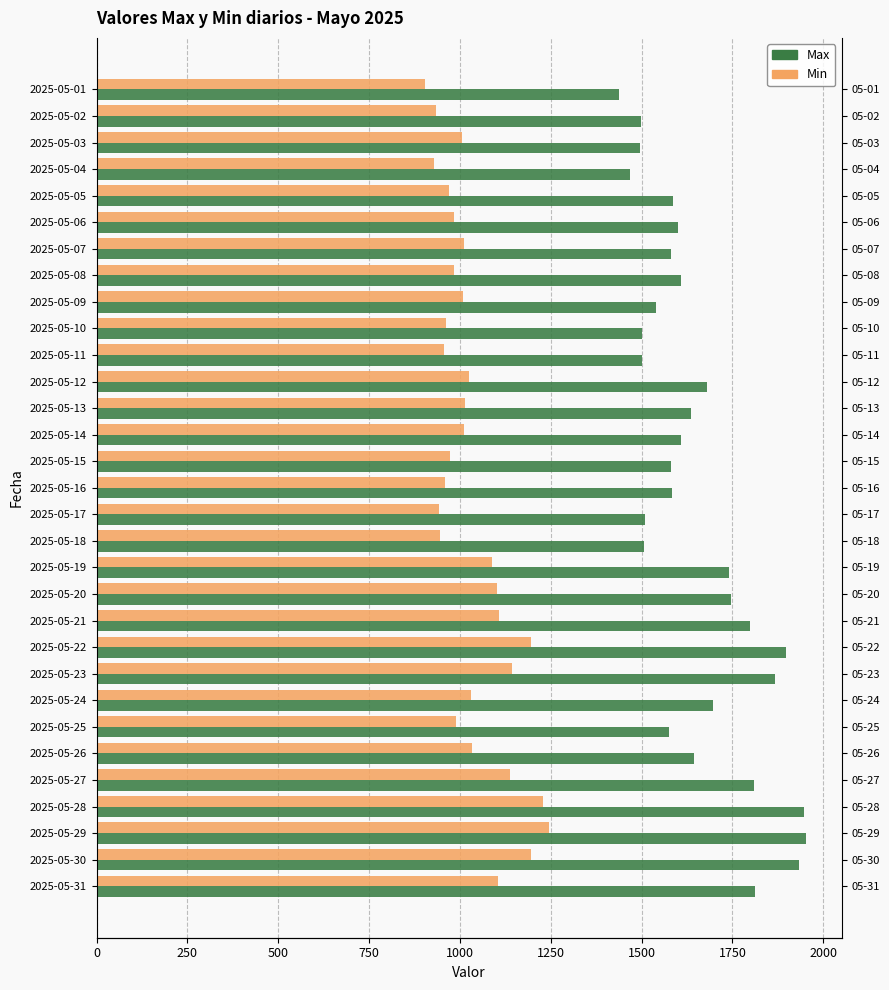

True or false: Min has a value of 1102 at 2025-05-20.

True